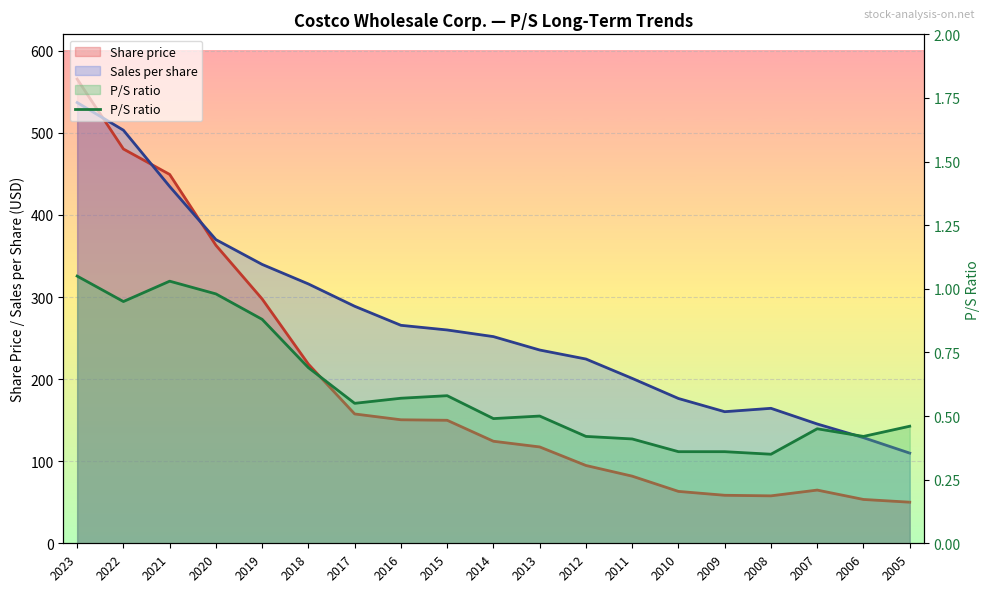

Reading left to right, transcribe all the data shown in this chart.

1.1	0.9	1.0	1.0	0.9	0.7	0.6	0.6	0.6	0.5	0.5	0.4	0.4	0.4	0.4	0.3	0.5	0.4	0.5